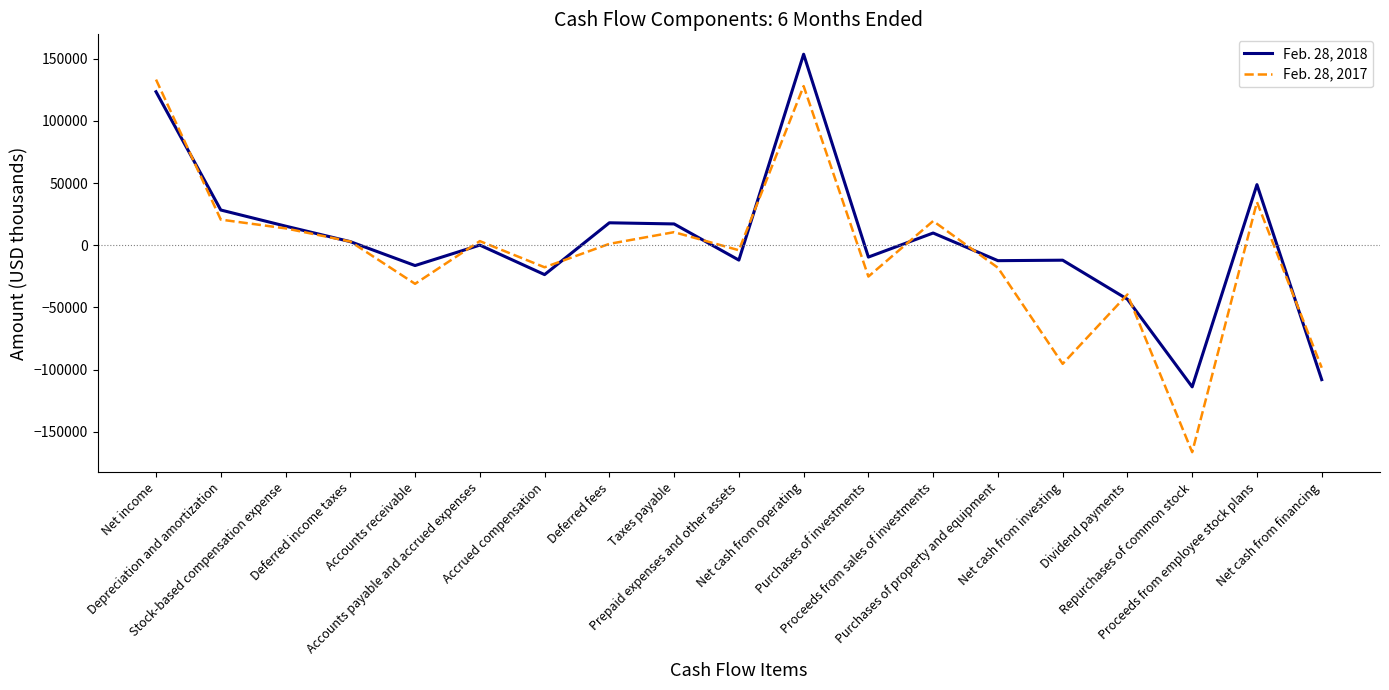

Between which two adjacent categories do Feb. 28, 2018 and Feb. 28, 2017 first intersect?

Net income and Depreciation and amortization